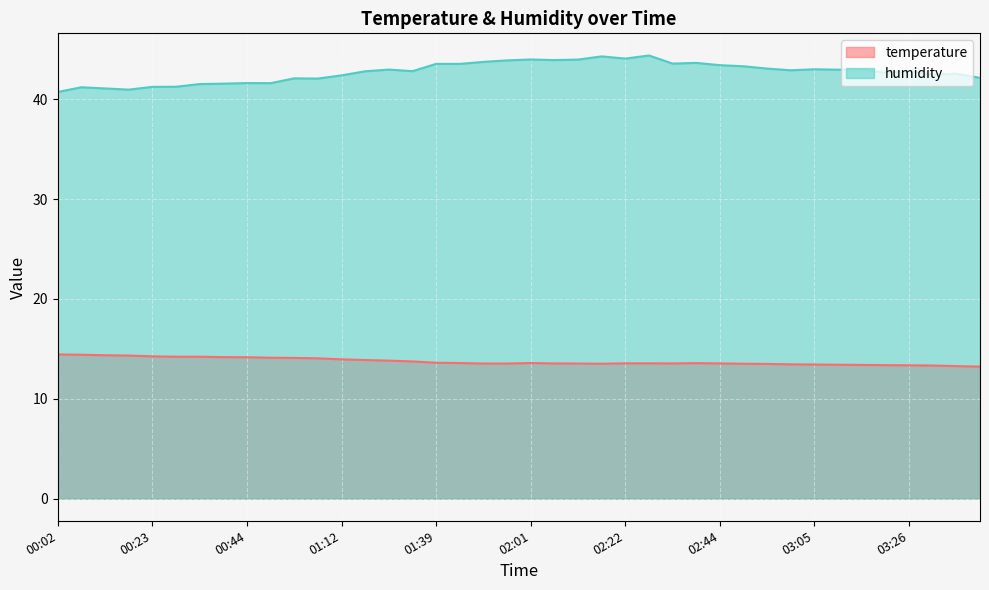

What is the difference between the second highest and minimum values in the temperature series?

1.2